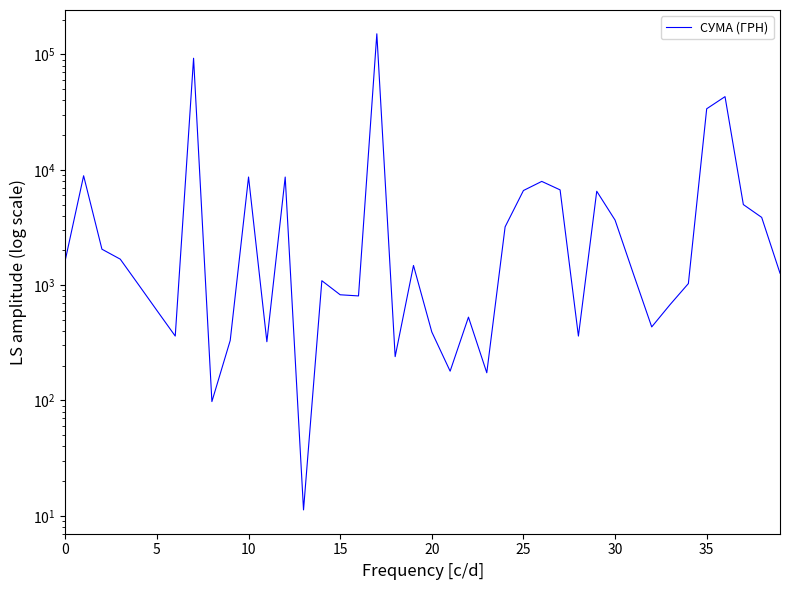

Reading left to right, extract all data points from this chart.

1650.0	8880.0	2050.0	1680.0	1008.0	603.0	361.8	92790.7	97.8	331.6	8661.0	323.2	8656.3	11.2	1092.7	825.2	806.5	151115.9	240.0	1481.5	392.6	179.6	527.8	173.9	3201.7	6614.4	7935.1	6700.0	361.8	6520.8	3665.5	1253.5	434.5	677.6	1032.2	33834.2	43099.2	4996.8	3868.8	1270.2